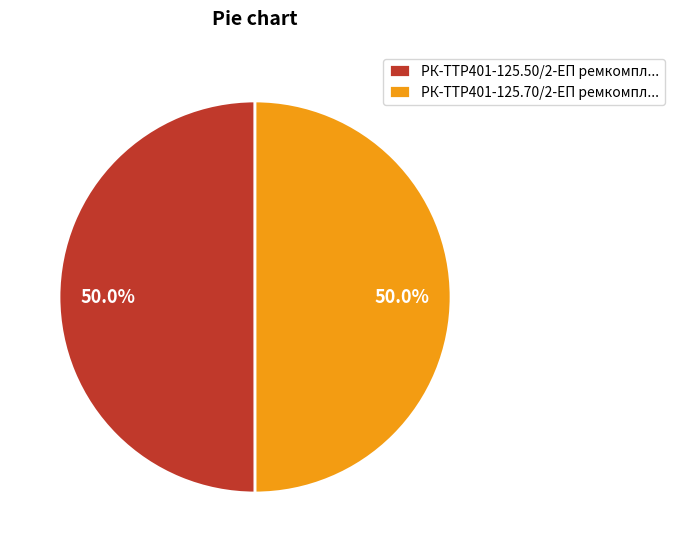

Do РК-TTР401-125.70/2-ЕП ремкомпл... and РК-TTР401-125.50/2-ЕП ремкомпл... together represent more than half of the pie?

Yes